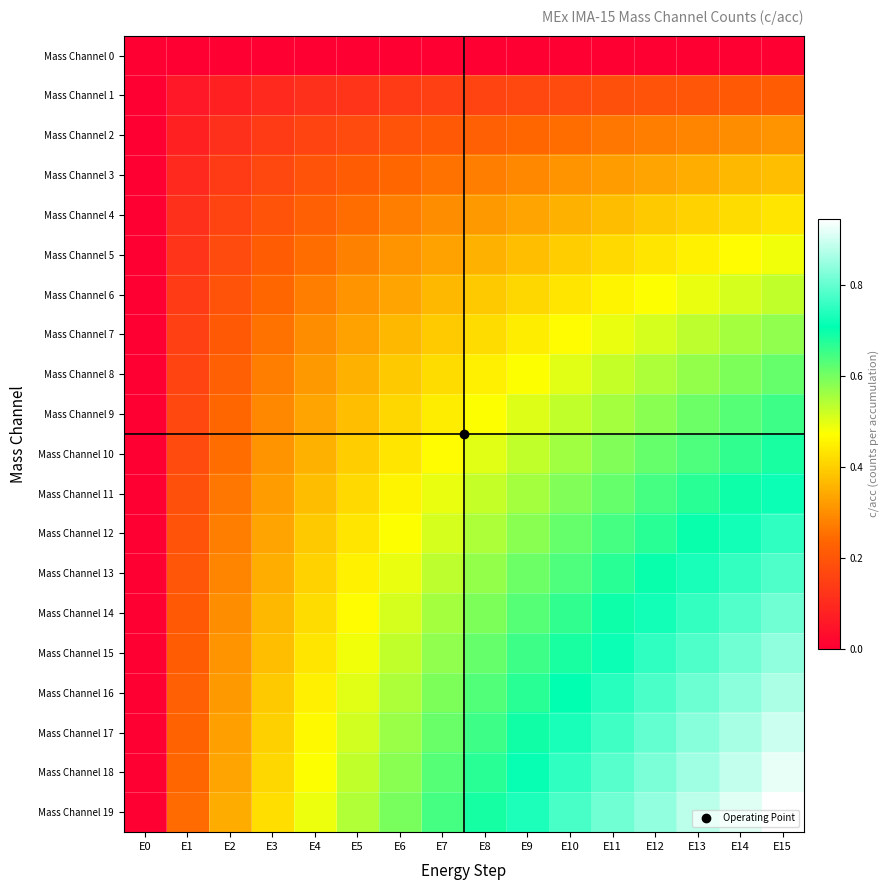

What is the total value across all series at E10?

10.1